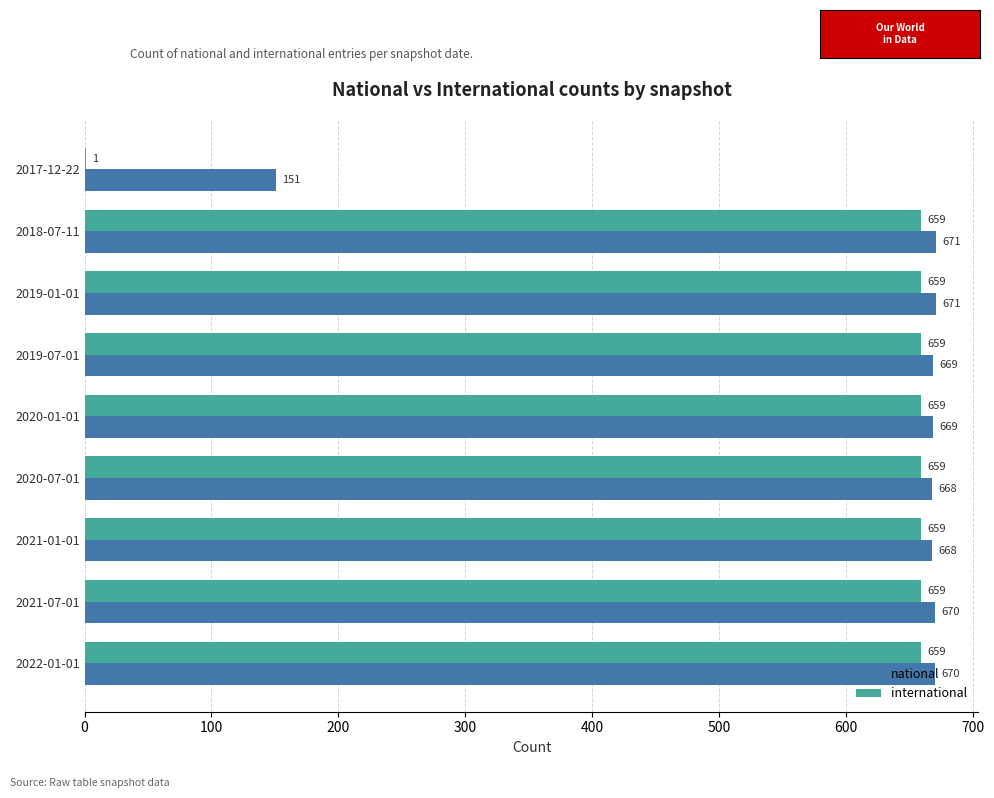

Which series has the largest total across all categories?

national